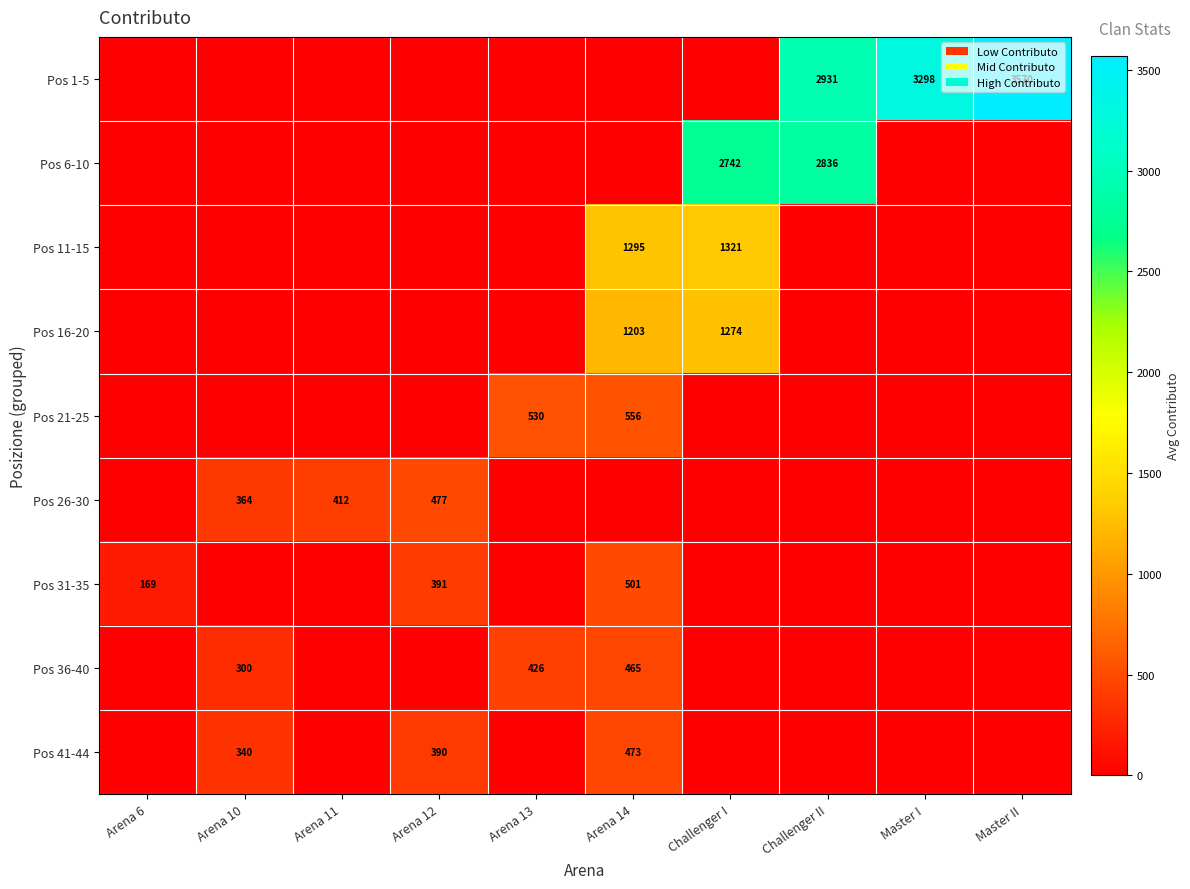

The Pos 1-5 series shows 4995 at Master II. True or false?

False